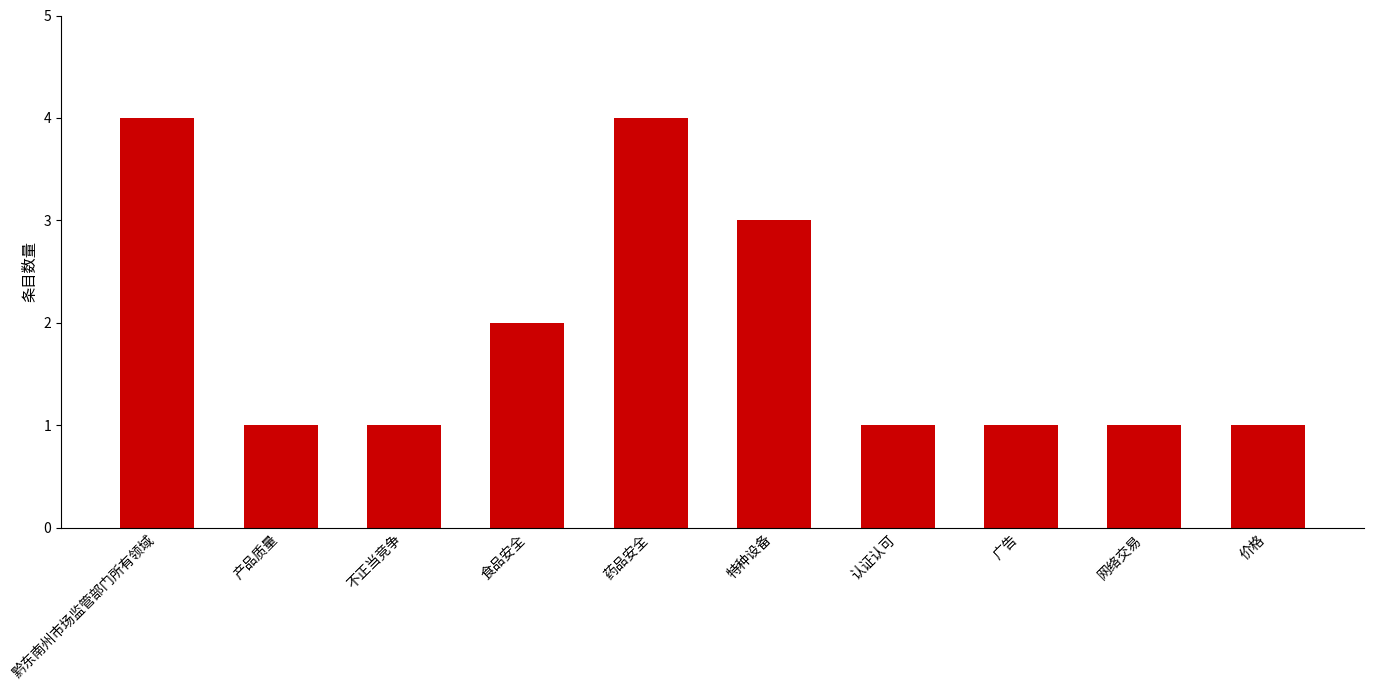

What is the label of the 4th bar from the right?

认证认可